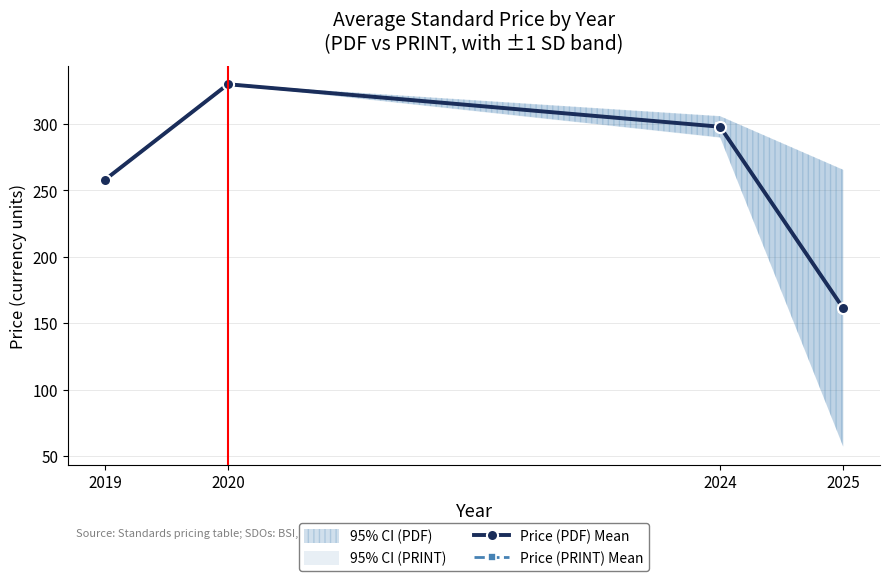

True or false: Price (PRINT) Mean and Price (PDF) Mean cross at least once.

False